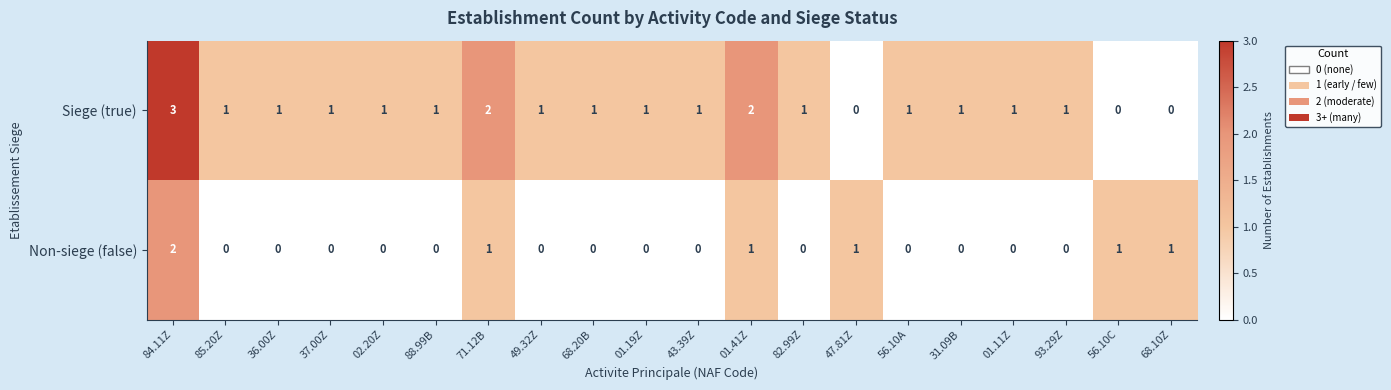

What is the sum of all Siege (true) values?

21